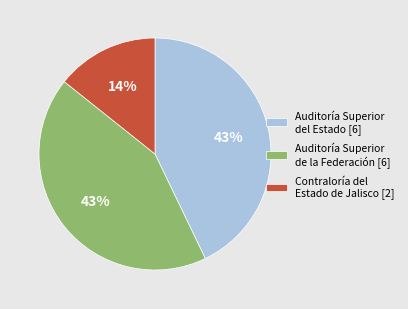

To the nearest percent, what is the combined percentage of Auditoría Superior del Estado [6] and Contraloría del Estado de Jalisco [2]?

57%